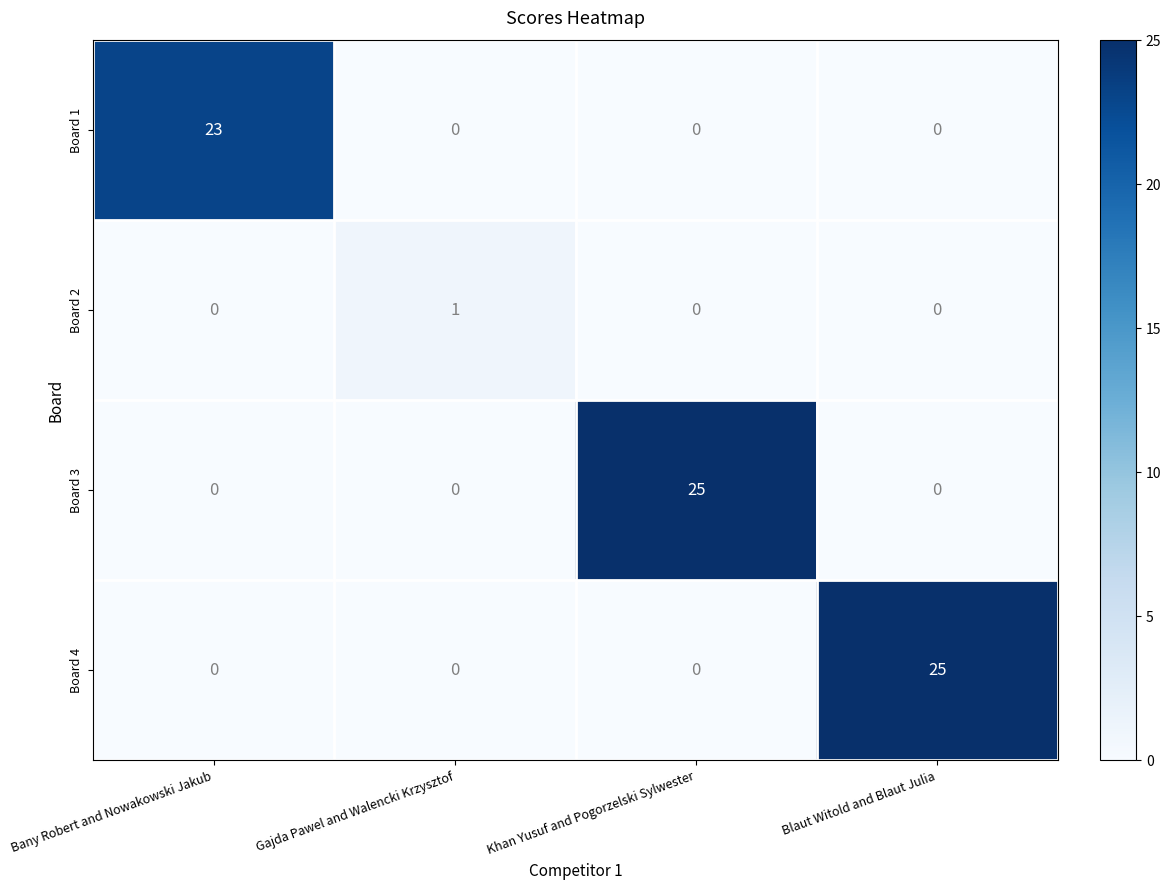

Count the Board 3 values in the range 0 to 25.

4